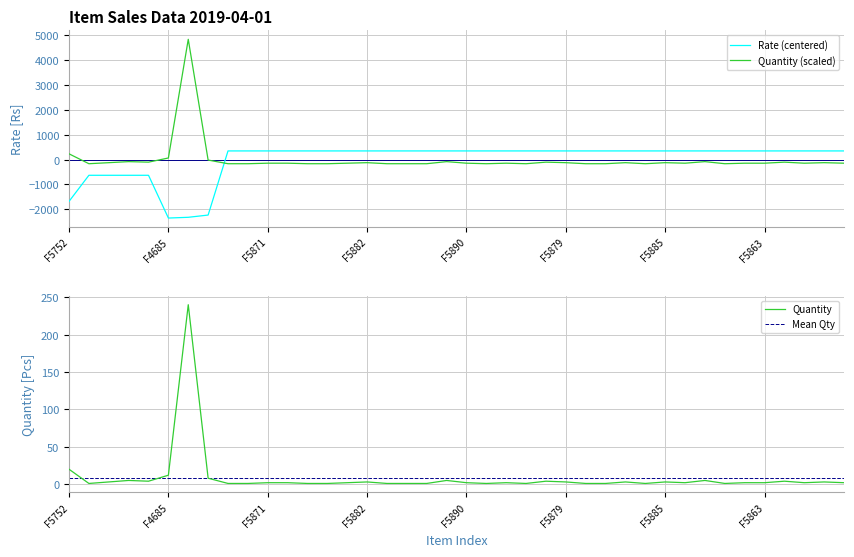

What is the value of the Rate (centered) point at the 2nd from the left?

-632.5